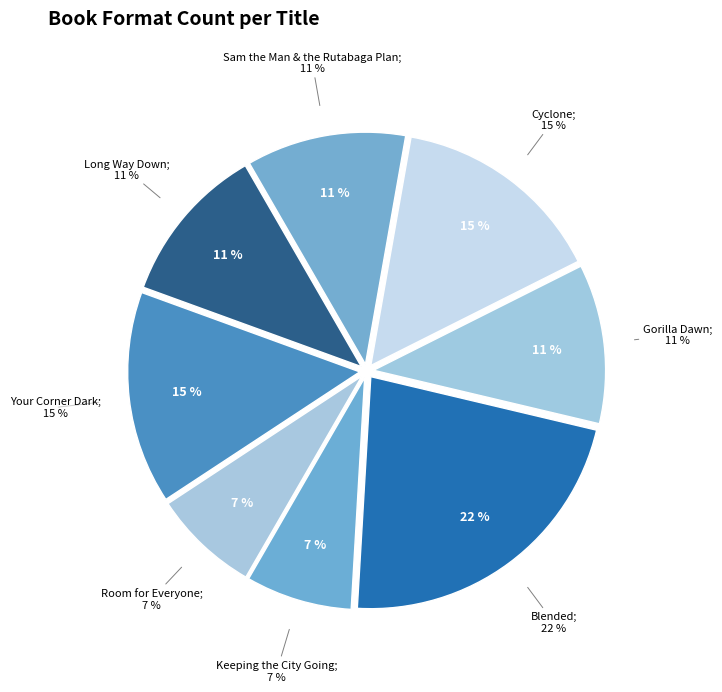

What percentage is NOT represented by Gorilla Dawn?

88.9%